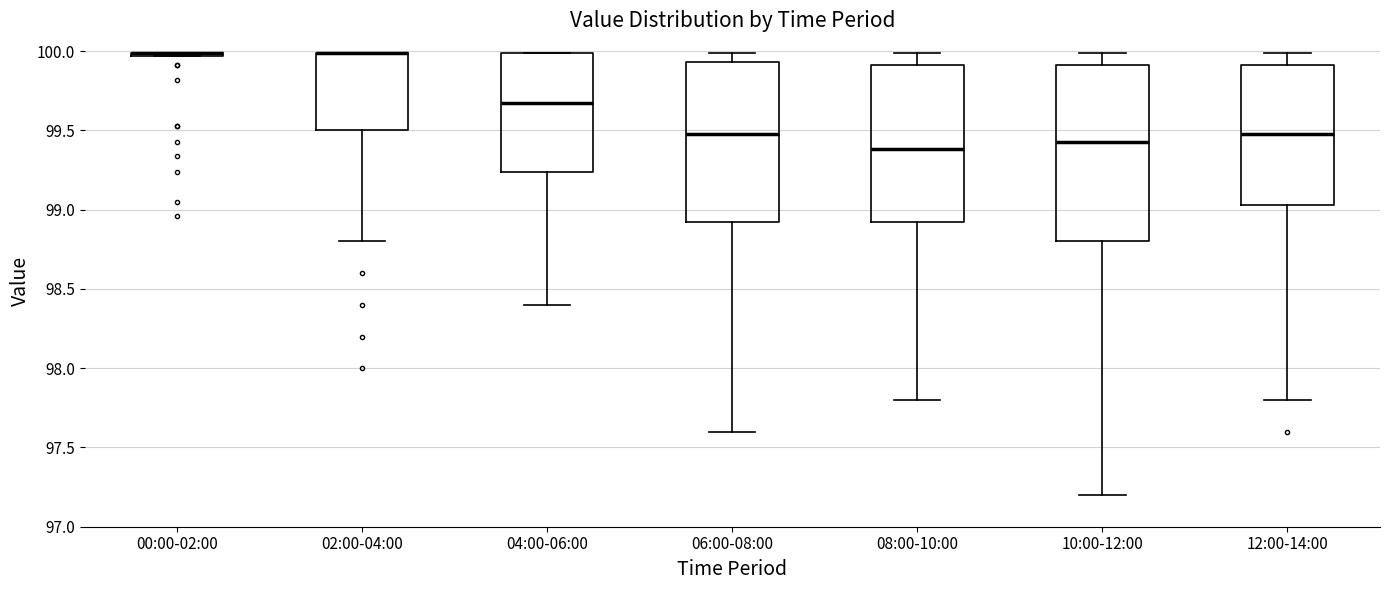

Which box is the tallest, from its lower edge to its upper edge?

10:00-12:00